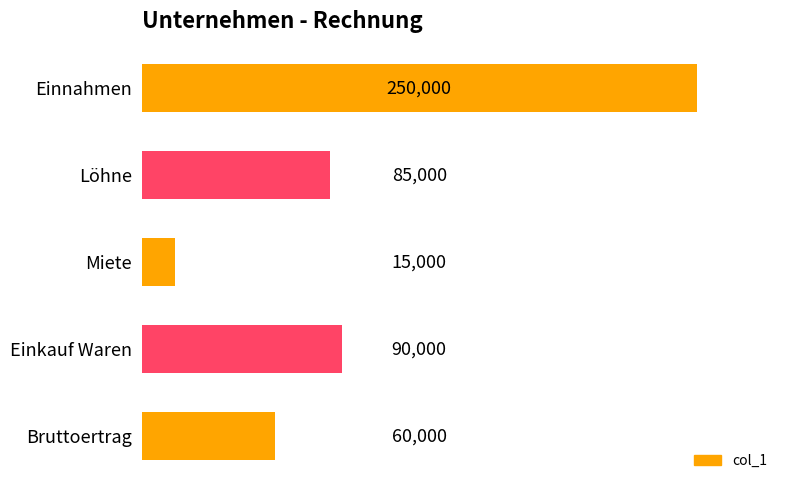

Rank the categories by value from highest to lowest.

Einnahmen, Einkauf Waren, Löhne, Bruttoertrag, Miete